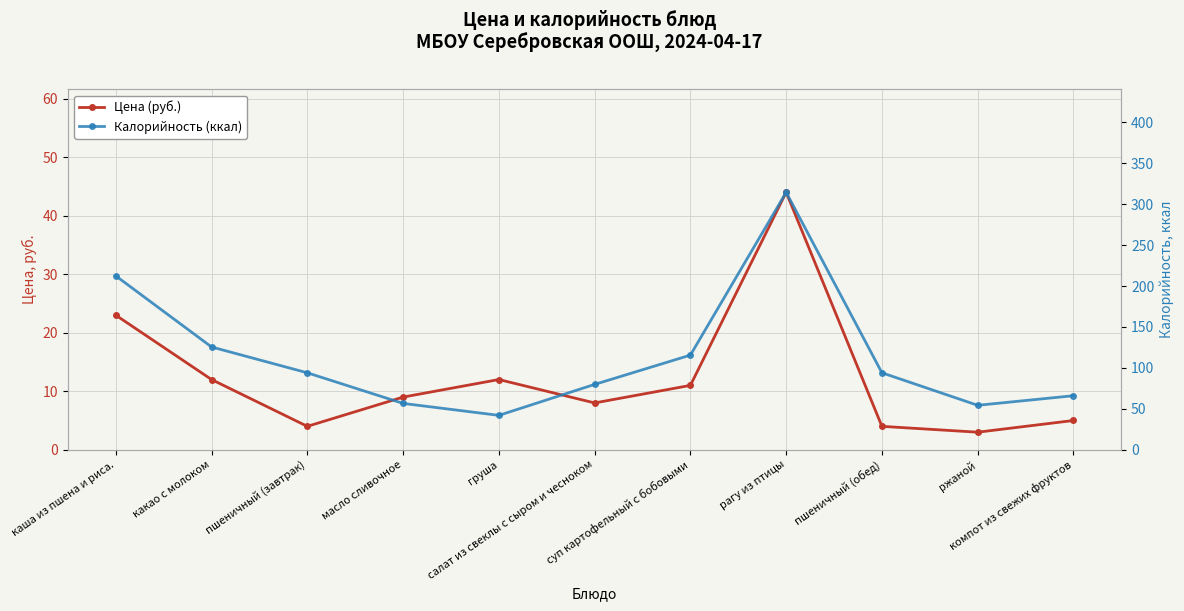

Which category has the highest value across all series?

рагу из птицы